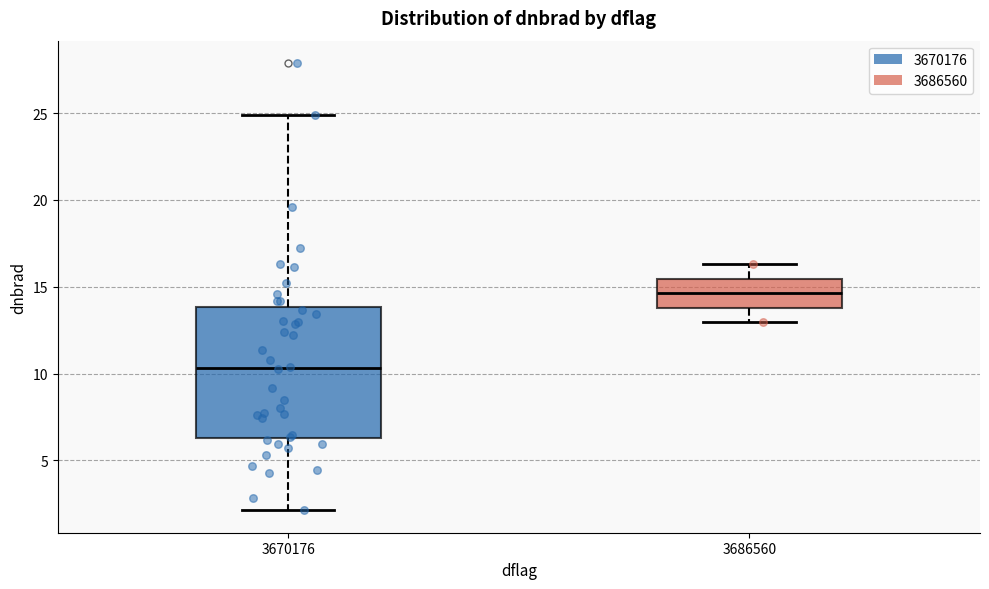

Where does the upper whisker of the box at x = 3670176 end on the y-axis? The values are not printed on the chart, so give them approximately, as read against the axis.

25.0